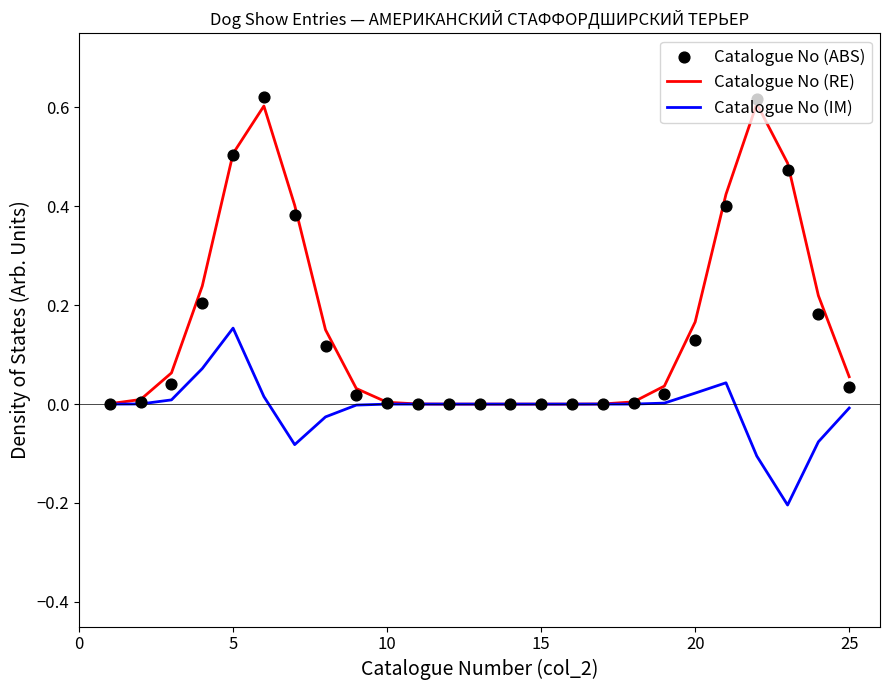

What is the highest value of the Catalogue No (RE) series?

0.6